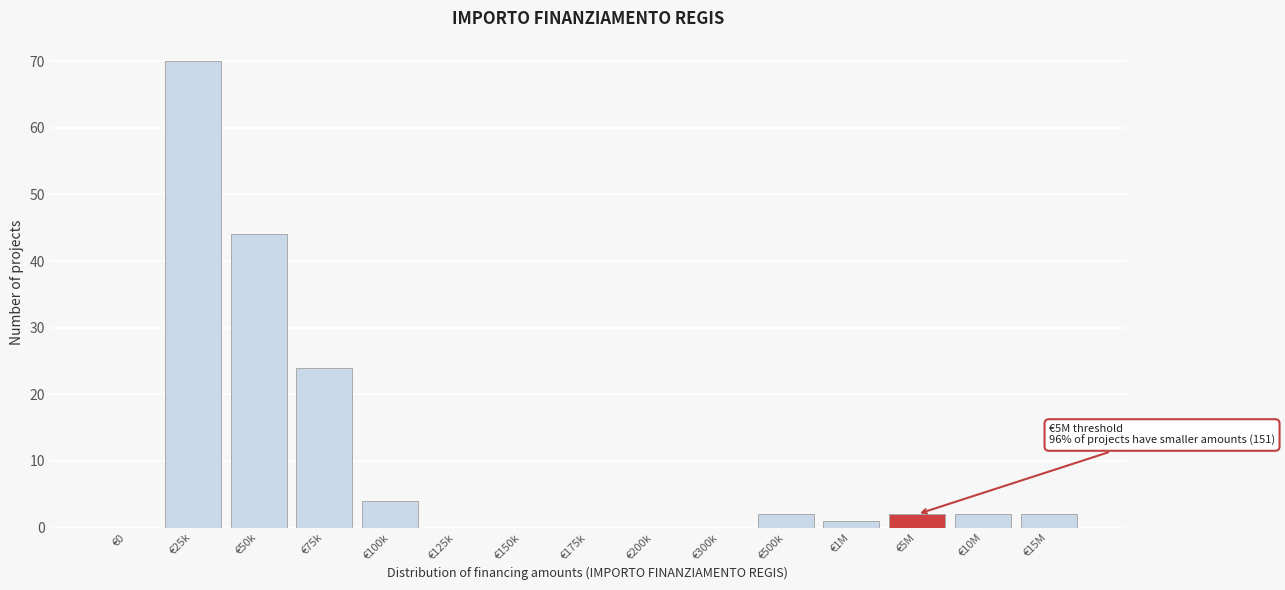

Reading left to right, list all the values displayed in this chart.

€0=0	€25k=70	€50k=44	€75k=24	€100k=4	€125k=0	€150k=0	€175k=0	€200k=0	€300k=0	€500k=2	€1M=1	€5M=2	€10M=2	€15M=2